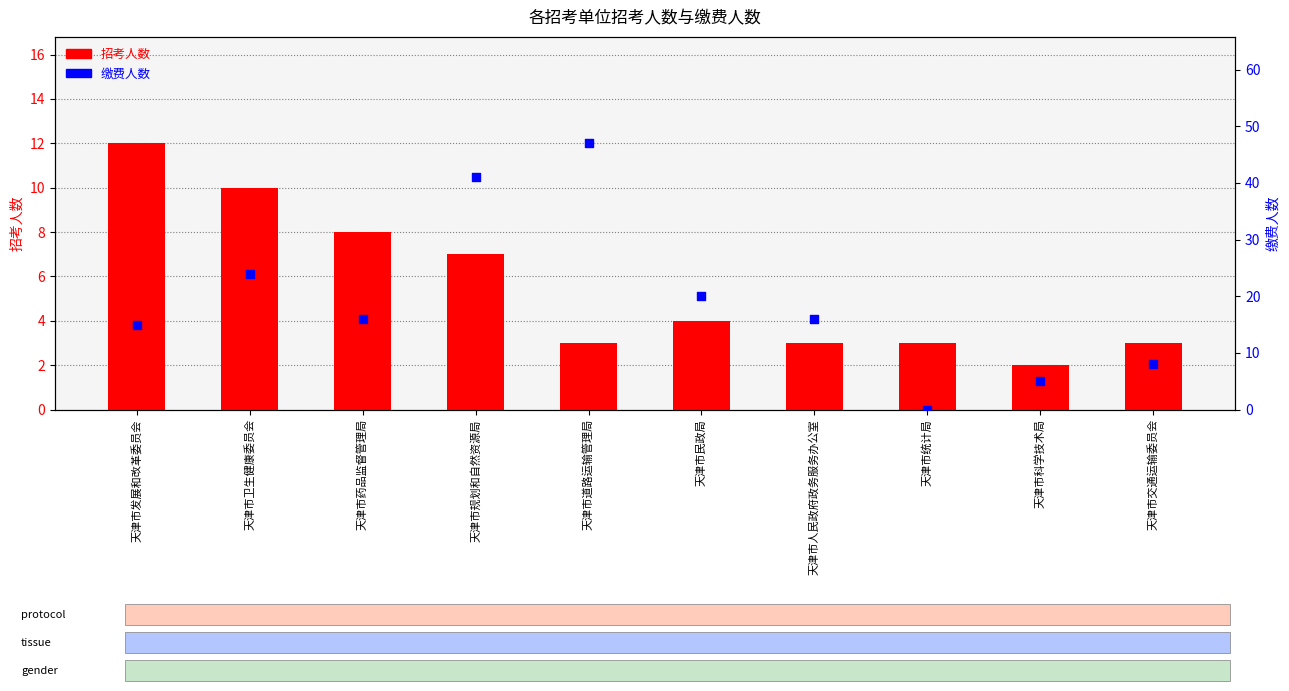

Is the value of 缴费人数 at 天津市规划和自然资源局 greater than the value of 招考人数 at 天津市交通运输委员会?

Yes